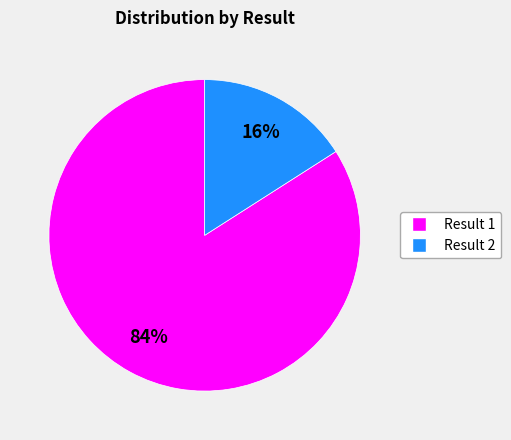

Is there any slice that represents more than half of the pie?

Yes